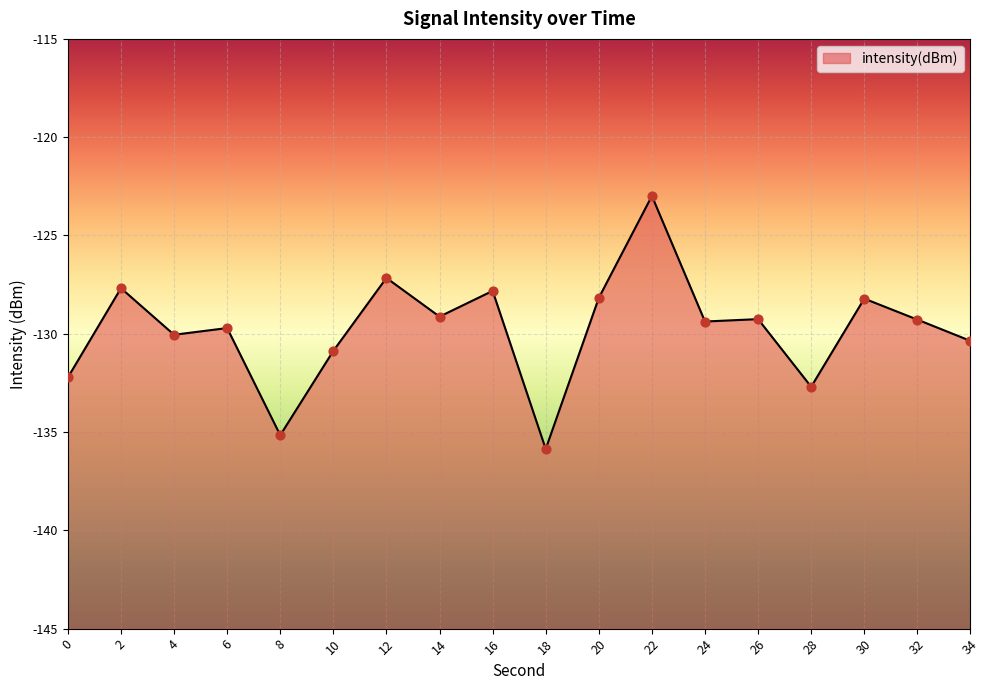

Which has a higher value, 18 or 22?

22